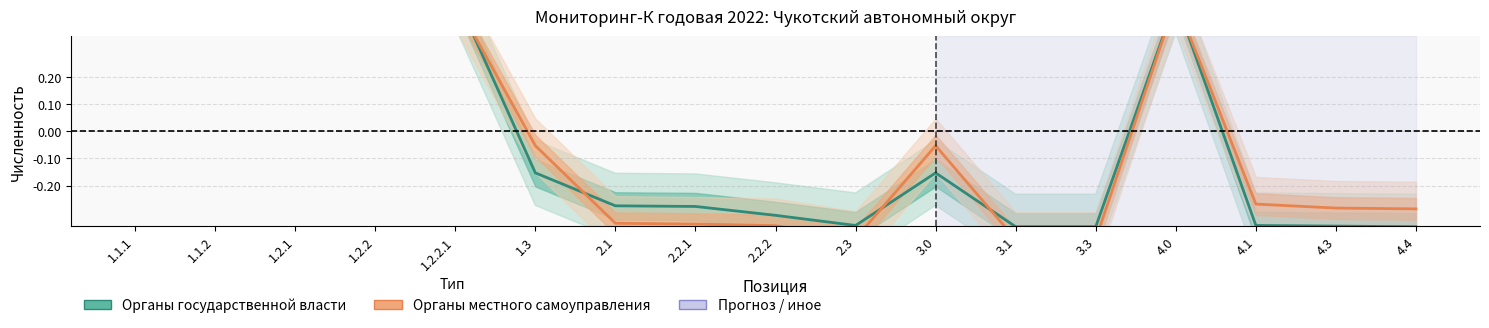

Is the value of Органы местного самоуправления at 4.4 greater than the value of Органы государственной власти at 1.2.1?

No